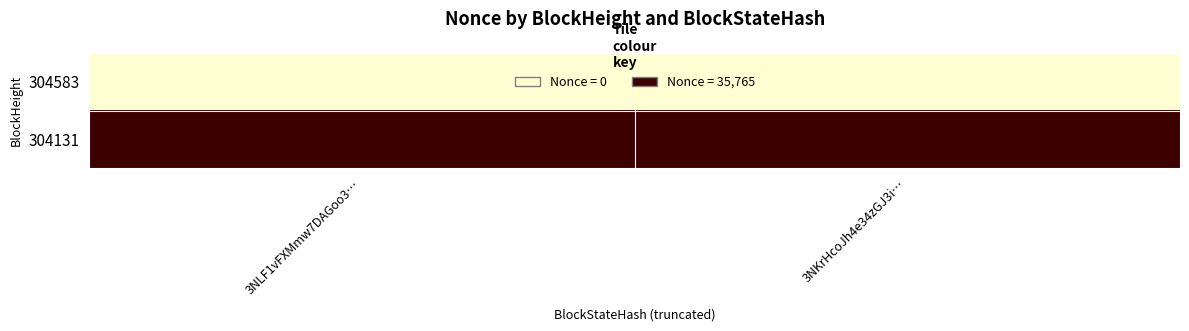

At how many categories does at least one series exceed 23630?

2